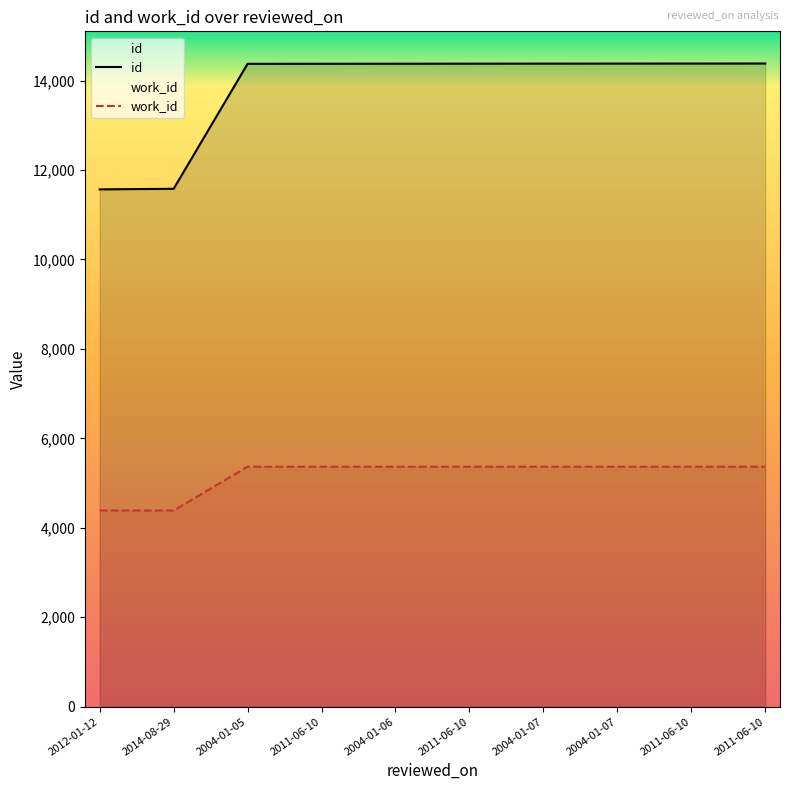

Is it true that work_id equals 5366 at 2004-01-06?

True